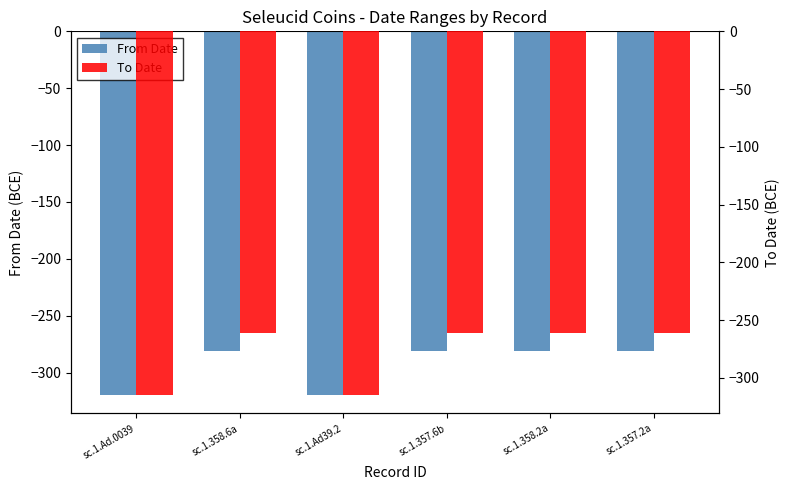

Reading right to left, transcribe all the data shown in this chart.

From Date: sc.1.357.2a=-281	sc.1.358.2a=-281	sc.1.357.6b=-281	sc.1.Ad39.2=-320	sc.1.358.6a=-281	sc.1.Ad.0039=-320
To Date: sc.1.357.2a=-261	sc.1.358.2a=-261	sc.1.357.6b=-261	sc.1.Ad39.2=-315	sc.1.358.6a=-261	sc.1.Ad.0039=-315